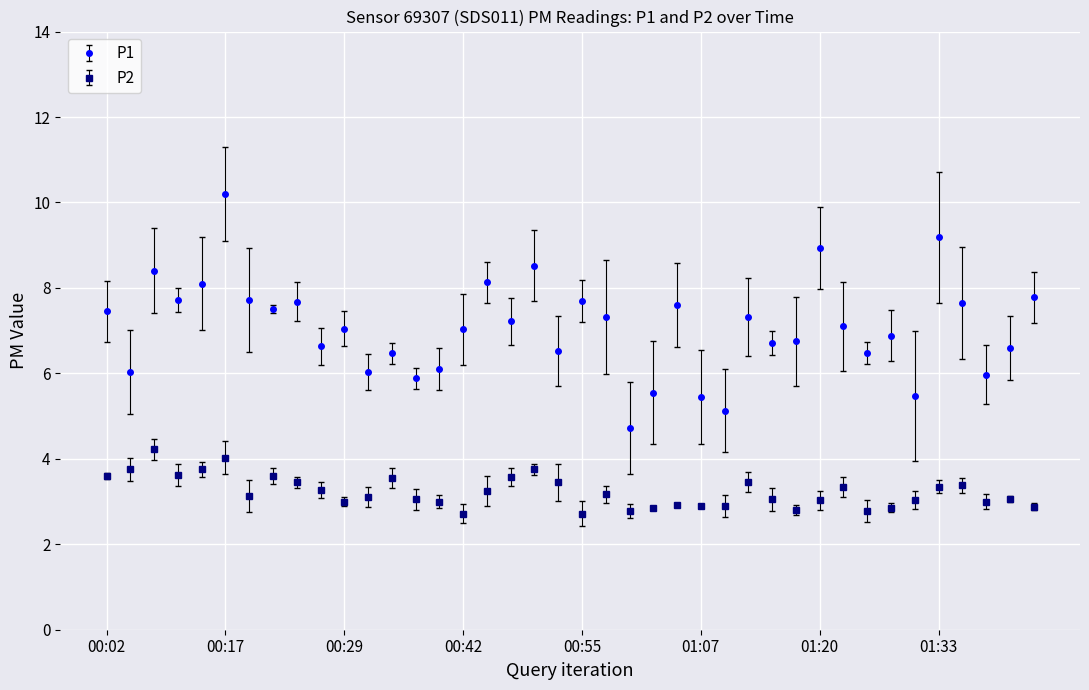

True or false: P2 and P1 cross at least once.

False